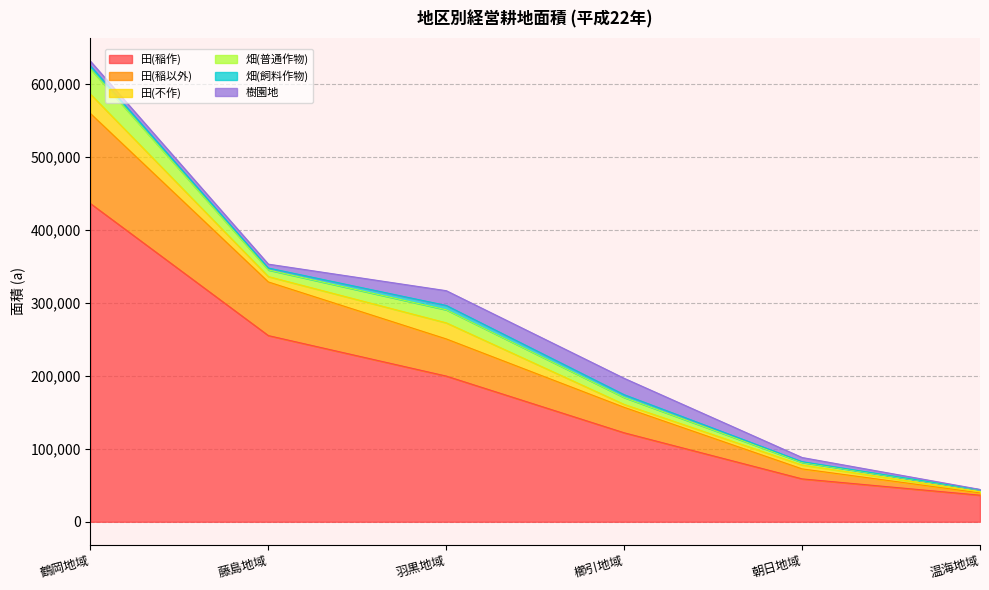

True or false: 田(不作) and 畑(飼料作物) cross at least once.

False